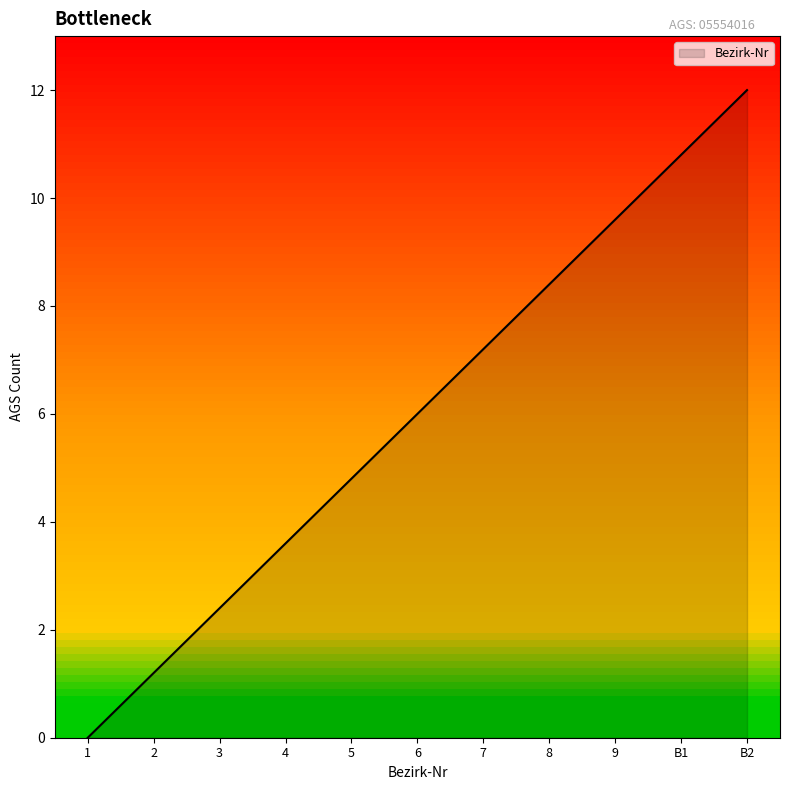

What is the change in value from 2 to 3?

+1.2